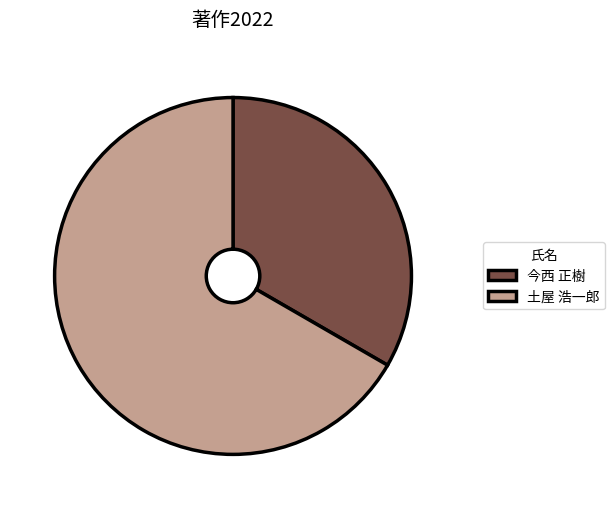

Rank the categories by value from highest to lowest.

土屋 浩一郎, 今西 正樹